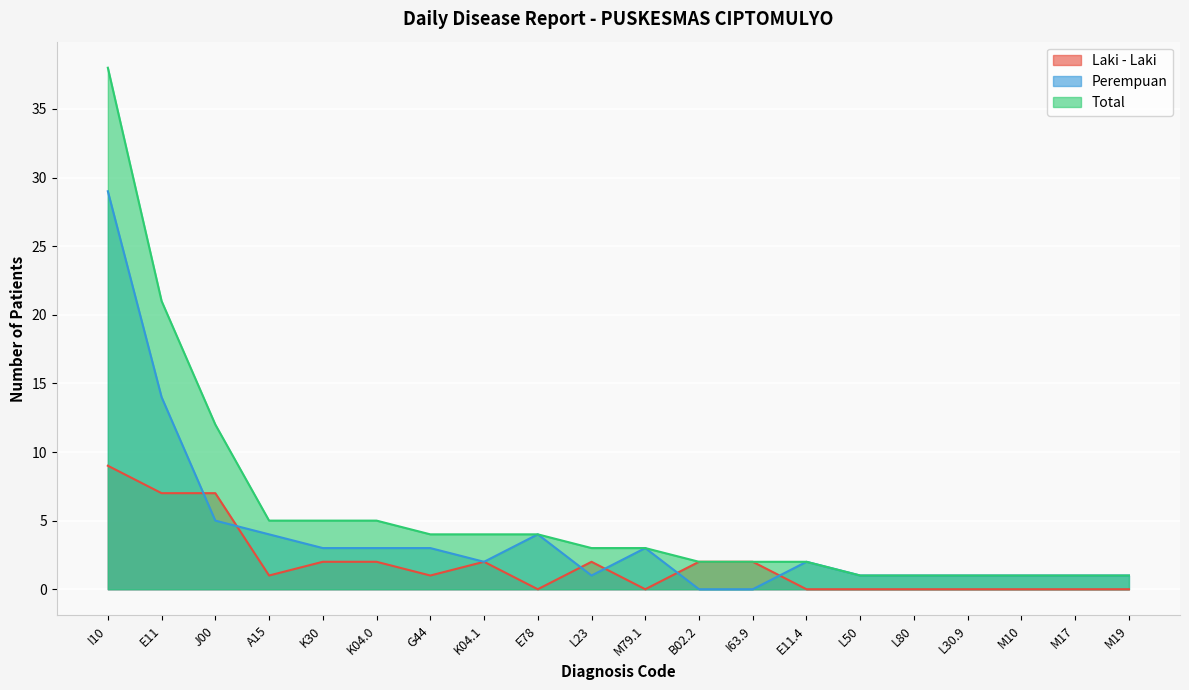

What is the sum of the Total values at E11 and G44?

25